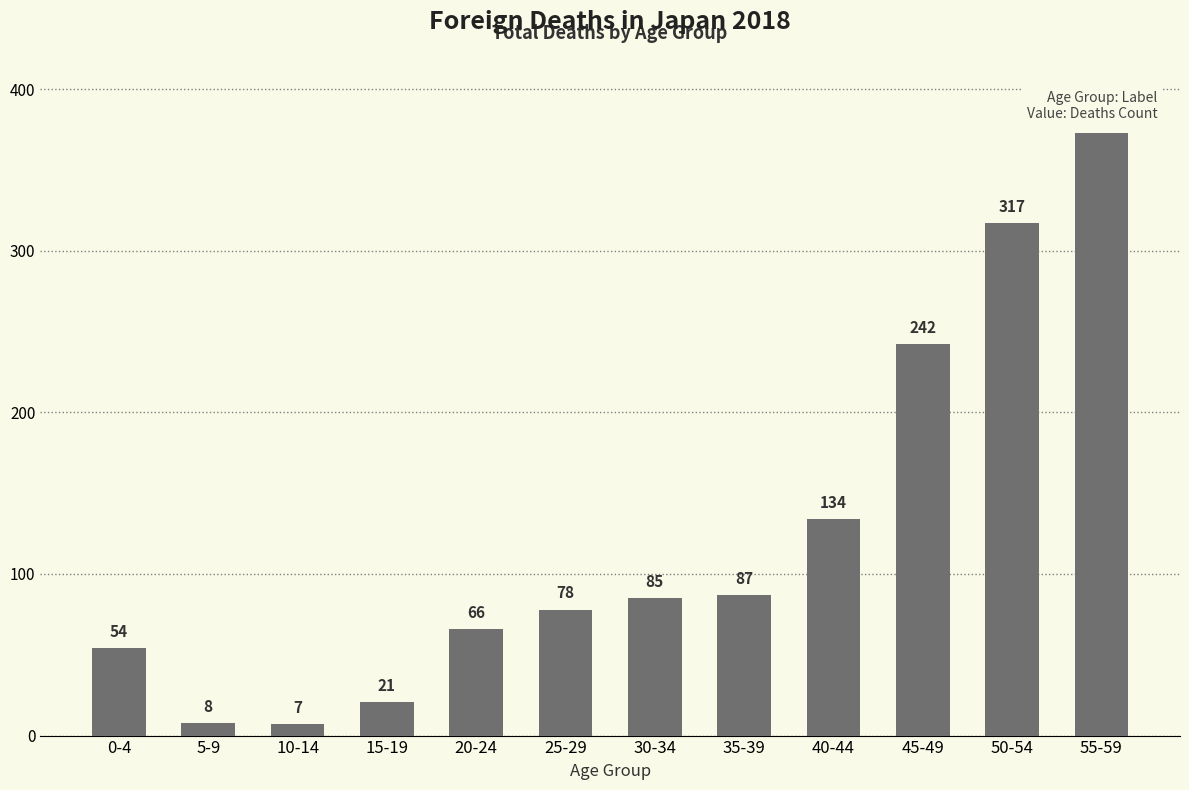

True or false: the data shows 93 at 20-24.

False